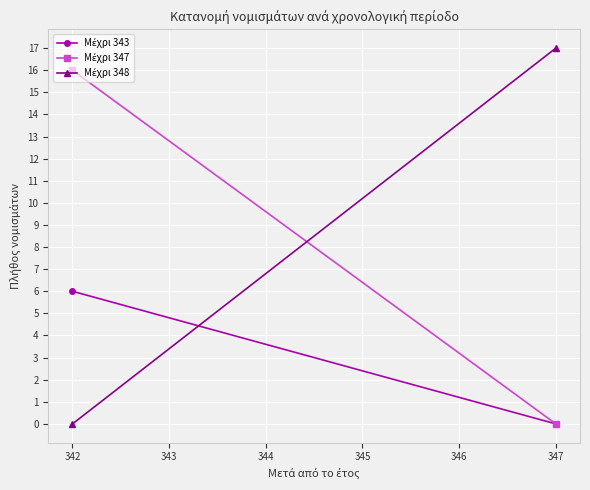

Between 342 and 347, which series saw the biggest shift?

Μέχρι 348